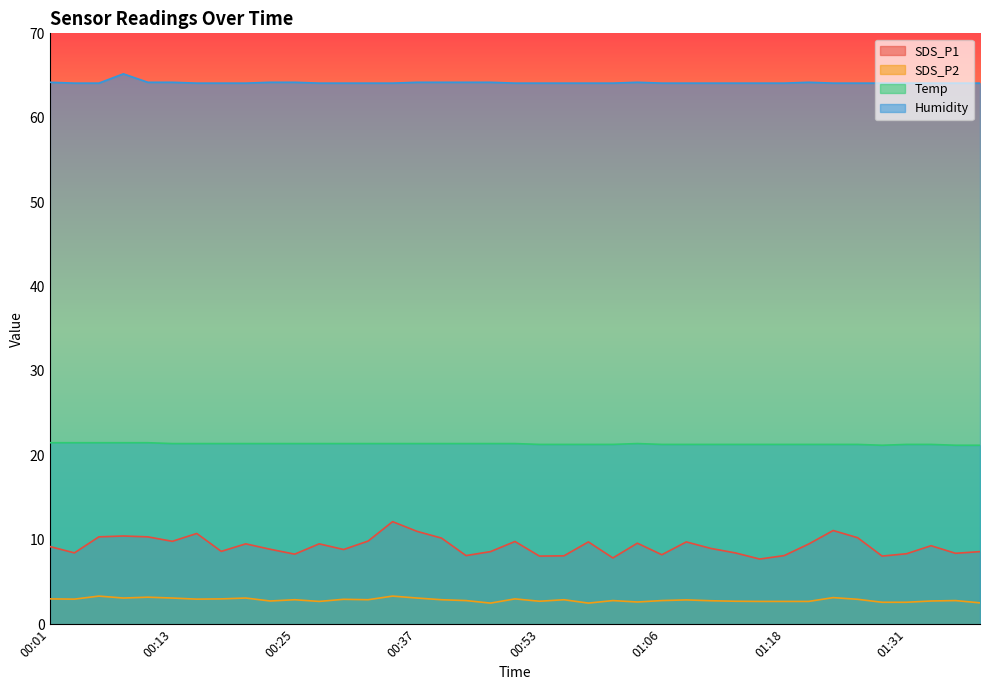

True or false: Temp has a value of 31.4 at 00:03.

False